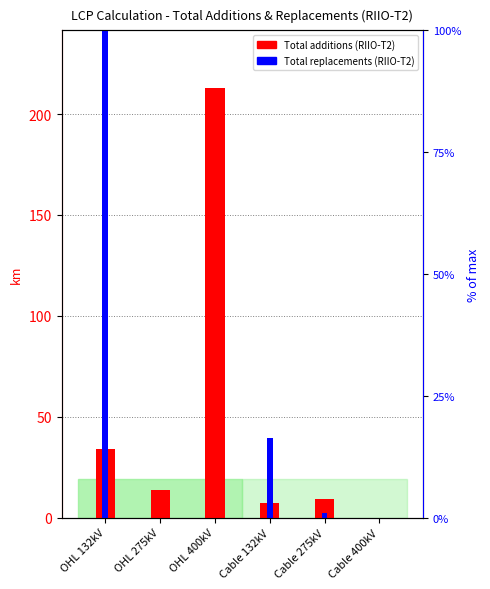

How many values in Total additions (RIIO-T2) are above zero?

5